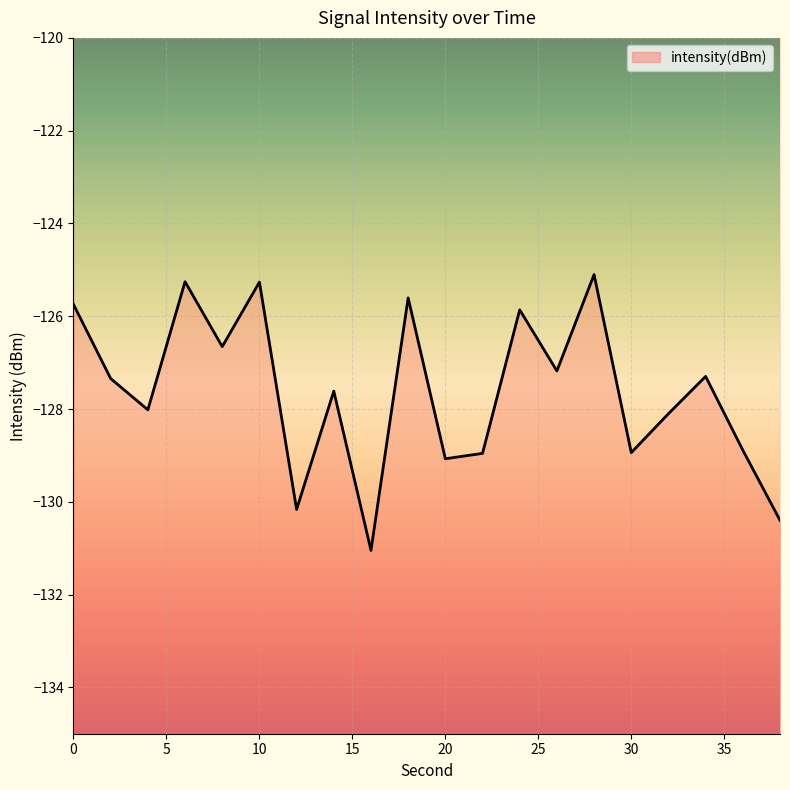

Is it true that the value at 24 is -181.5?

False